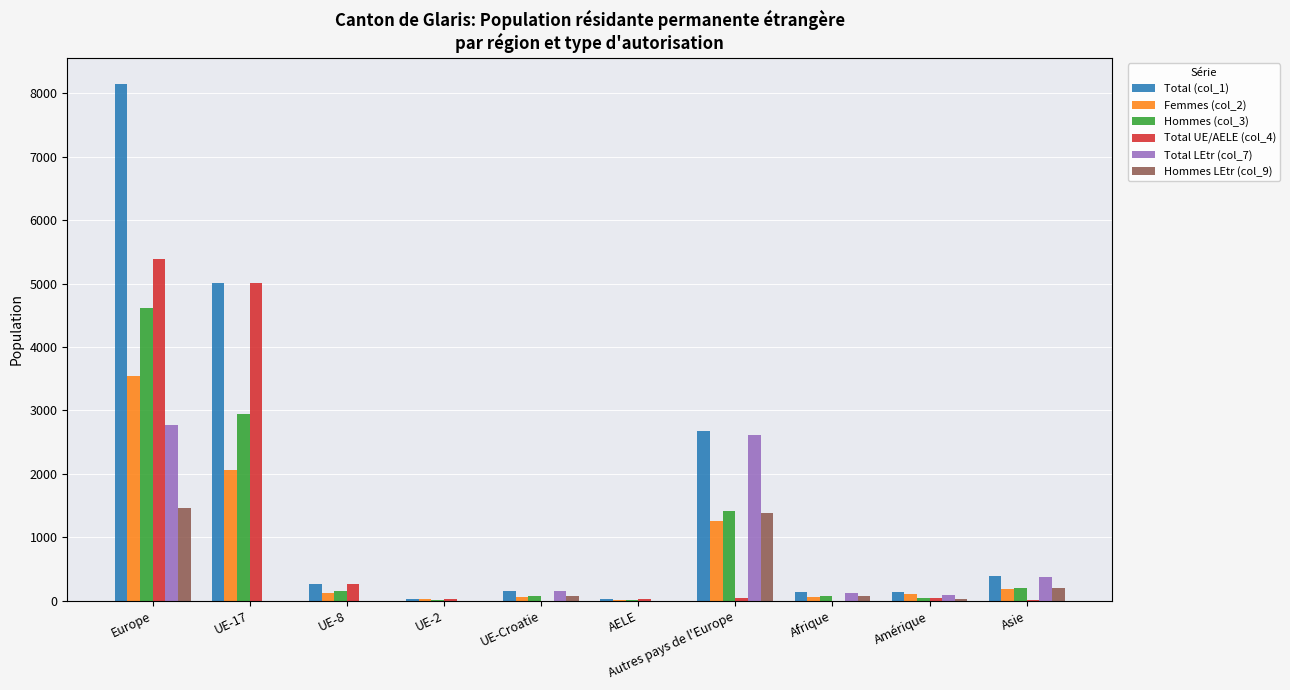

At which category is the sum across all series the highest?

Europe